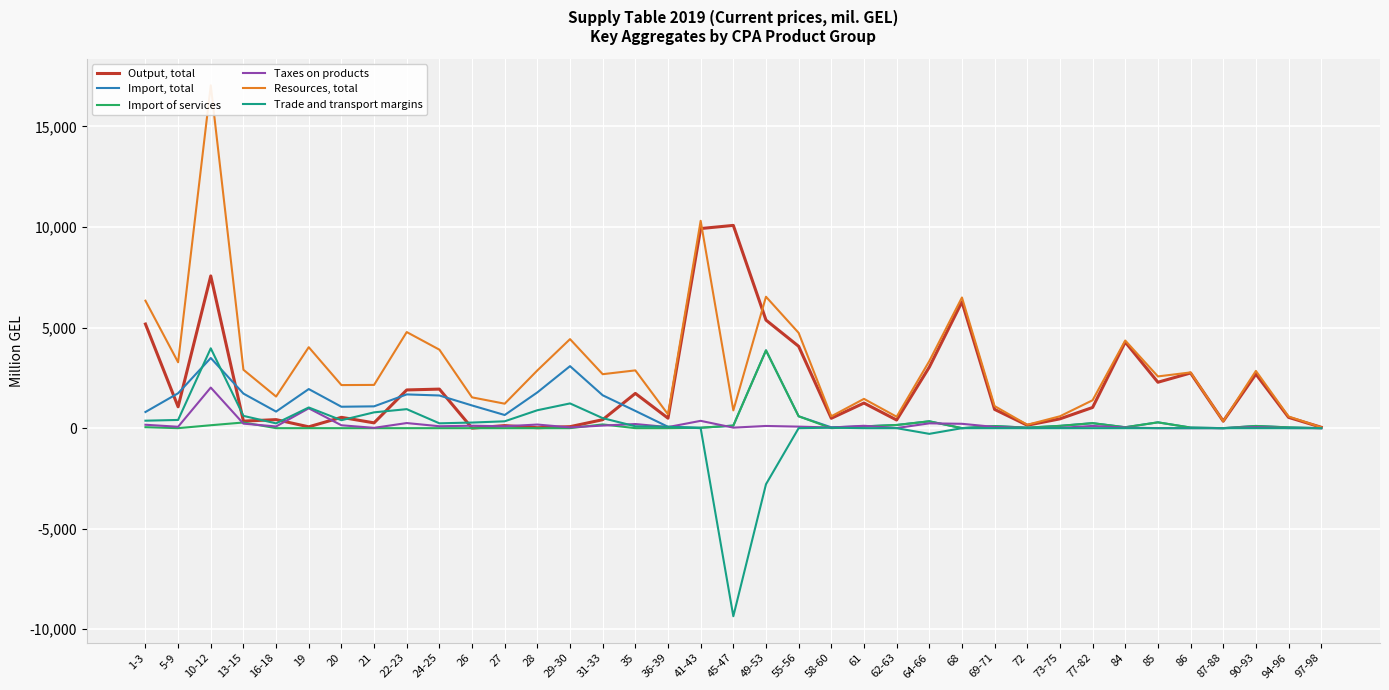

True or false: Resources, total has more than 2 points higher than both neighbors.

True